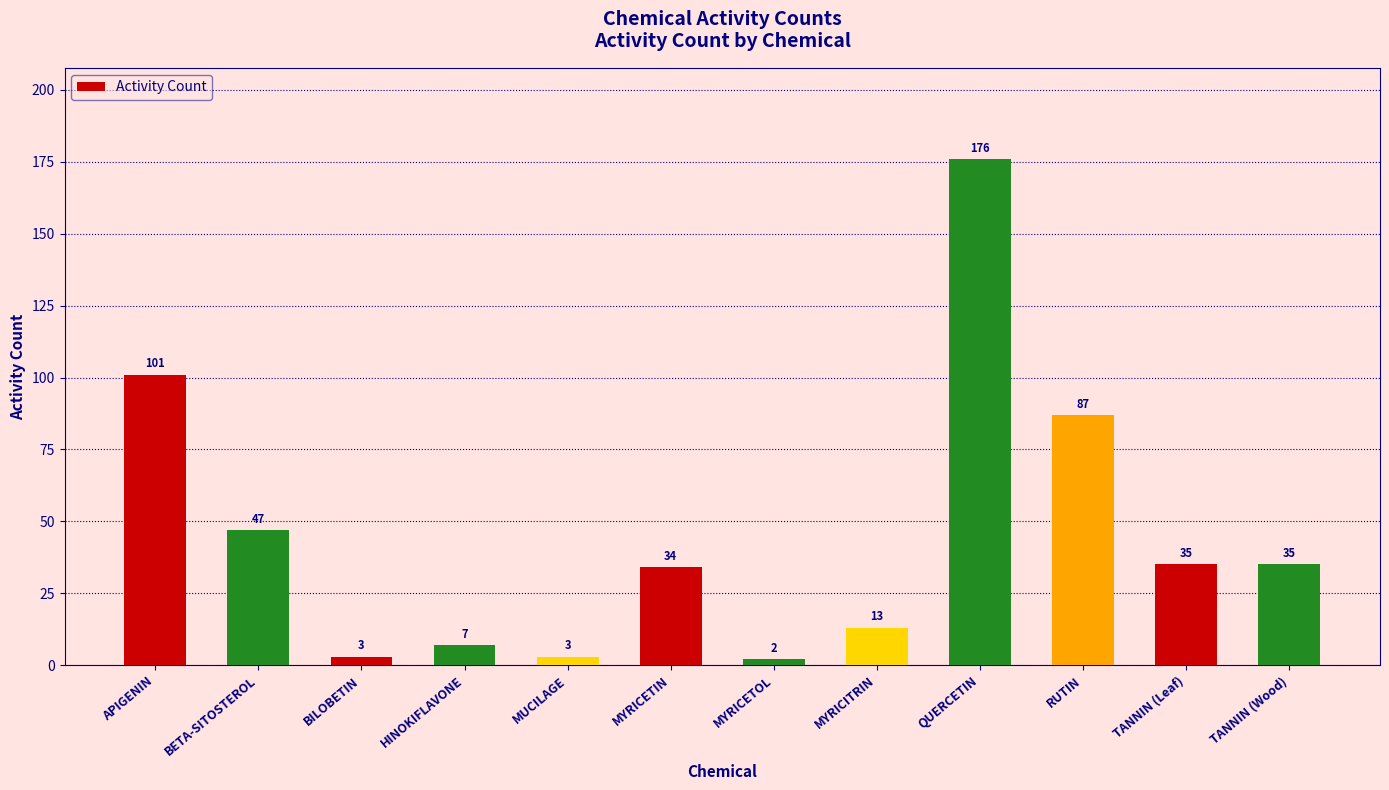

Count the number of data series in this chart.

1